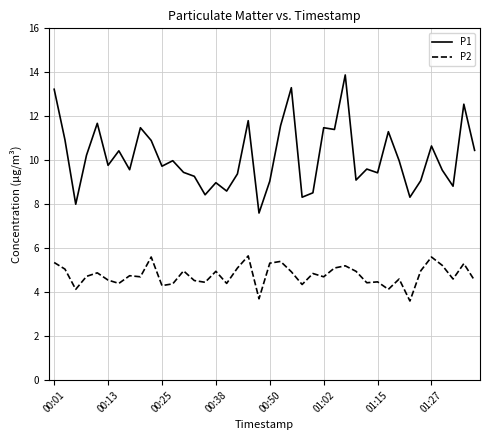

Which series has the largest total across all categories?

P1